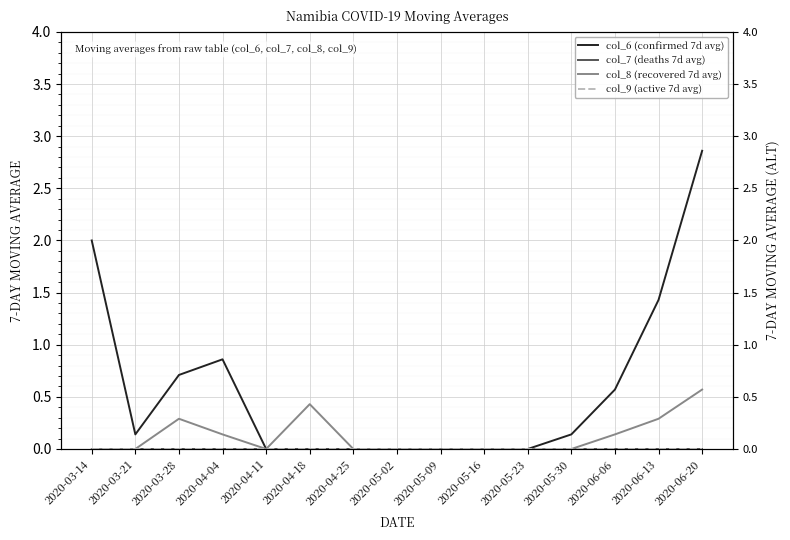

Between 2020-06-06 and 2020-03-21, which is larger?

2020-06-06